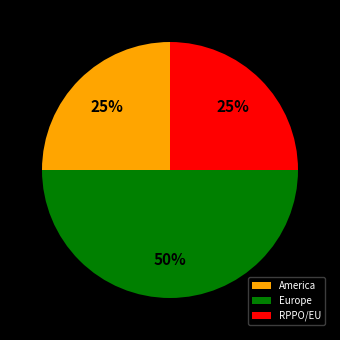

Does America account for over 50% of the chart?

No